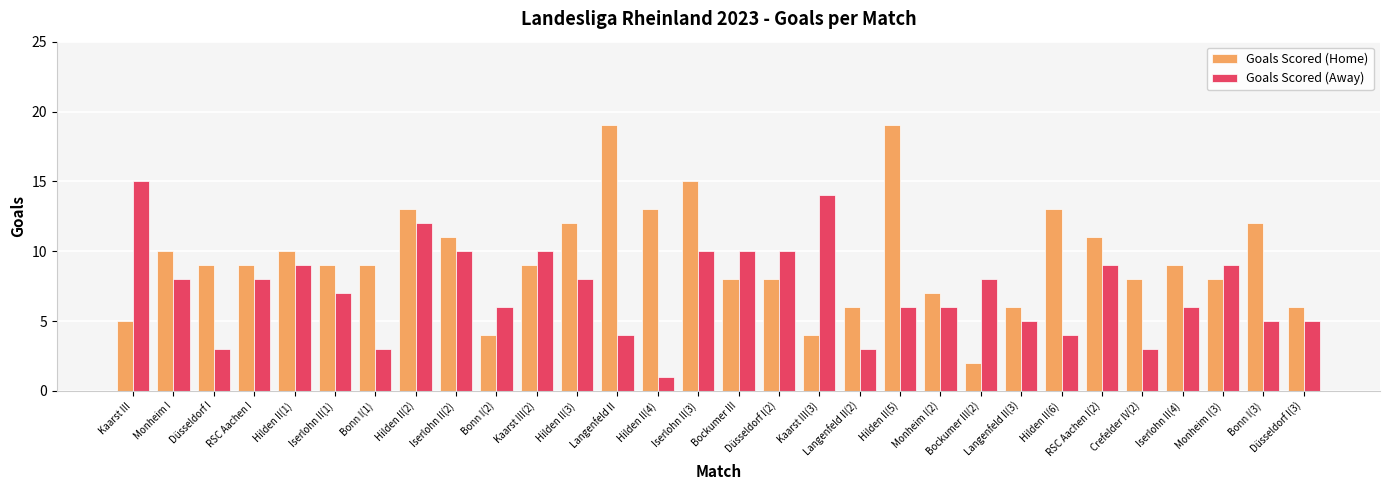

Between Bonn I(1) and Düsseldorf I(2), which series saw the biggest shift?

Goals Scored (Away)